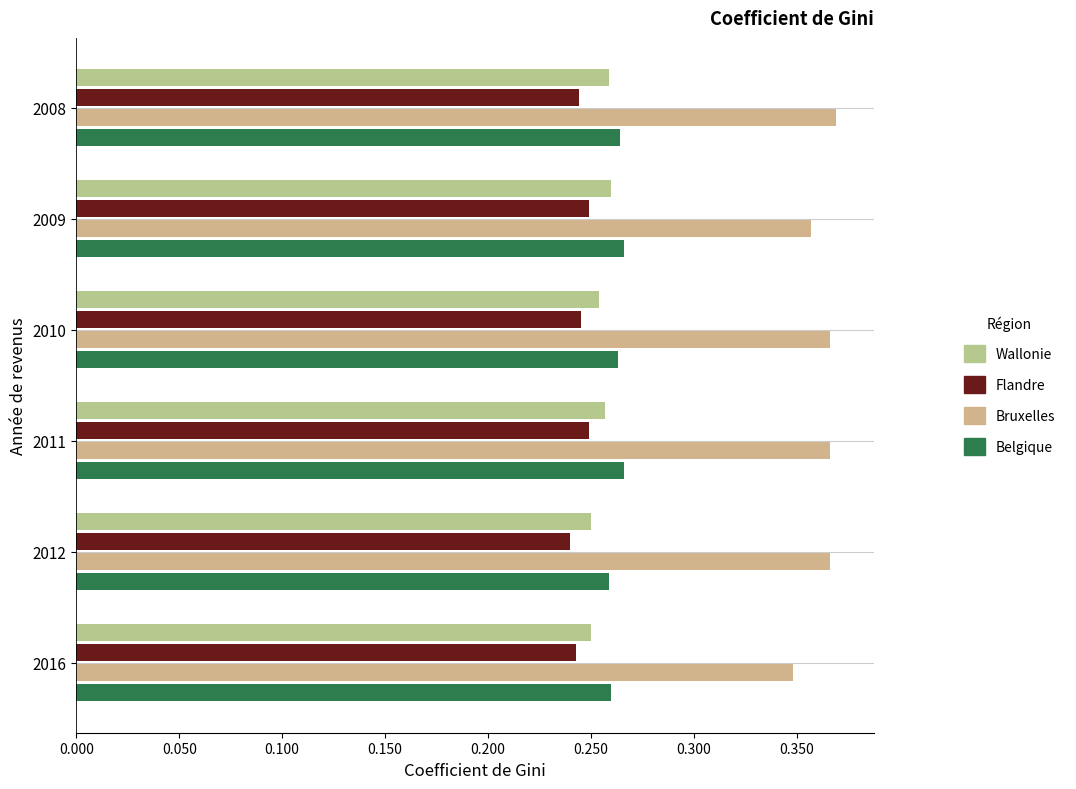

How many data points does each series have?

6